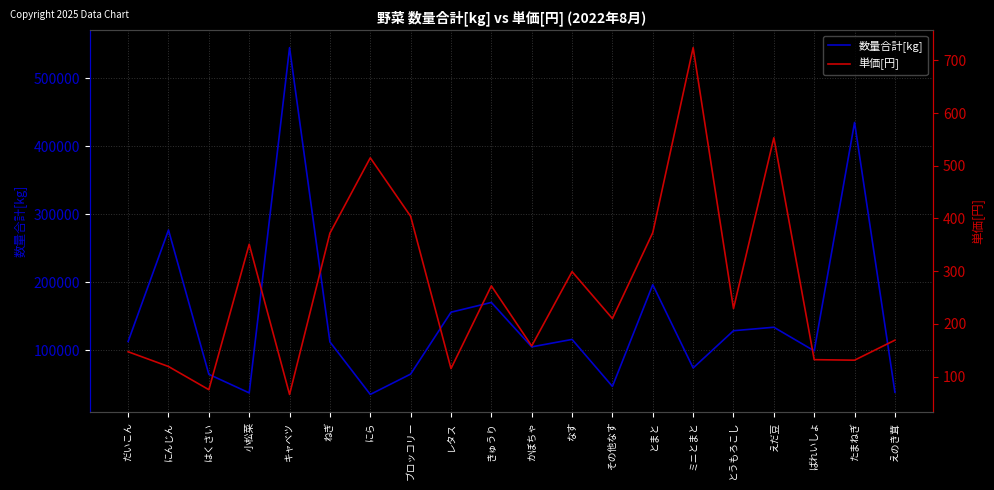

Reading right to left, list all the values displayed in this chart.

数量合計[kg]: えのき茸=38220	たまねぎ=435101	ばれいしょ=99067	えだ豆=133821	とうもろこし=128717	ミニとまと=73917	とまと=196411	その他なす=46758	なす=115927	かぼちゃ=104967	きゅうり=170314	レタス=155926	ブロッコリー=64922	にら=34980	ねぎ=112270	キャベツ=545103	小松菜=37257	はくさい=64585	にんじん=276860	だいこん=112900
単価[円]: えのき茸=169	たまねぎ=131	ばれいしょ=132	えだ豆=553	とうもろこし=229	ミニとまと=724	とまと=373	その他なす=210	なす=299	かぼちゃ=158	きゅうり=272	レタス=115	ブロッコリー=404	にら=515	ねぎ=372	キャベツ=66	小松菜=351	はくさい=75	にんじん=119	だいこん=147